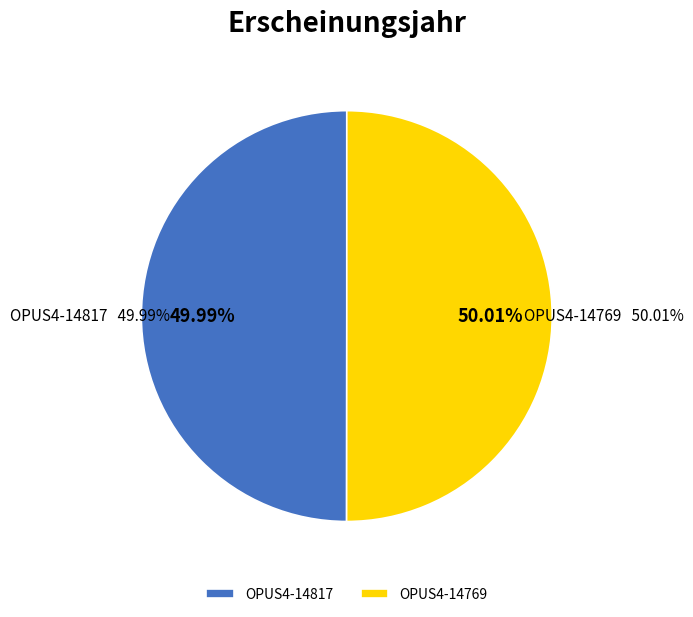

What is the smallest slice in the pie chart?

OPUS4-14817